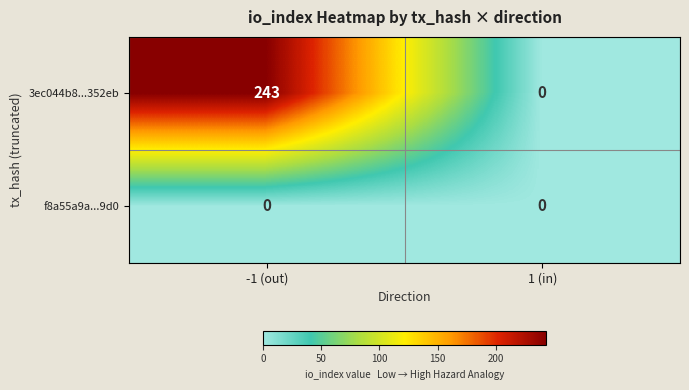

Reading left to right, extract all data points from this chart.

3ec044b8...352eb: -1 (out)=243	1 (in)=0
f8a55a9a...9d0: -1 (out)=0	1 (in)=0